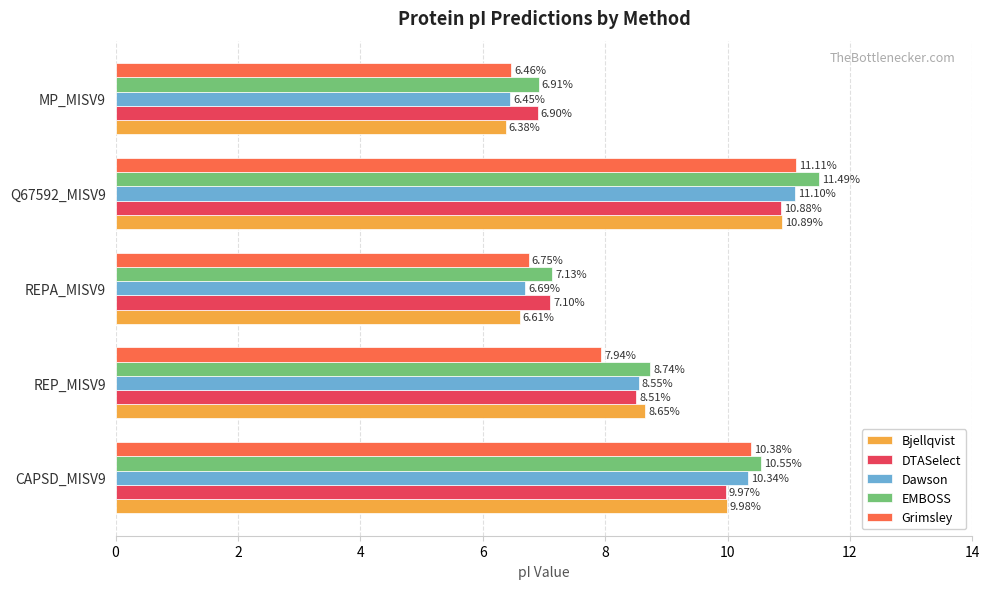

How many data points does each series have?

5